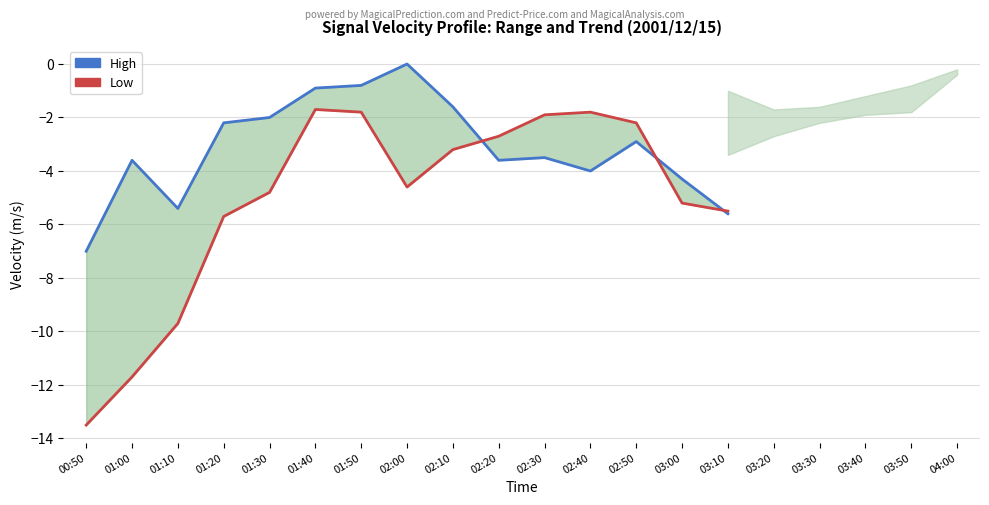

What position from the left is 02:00?

8